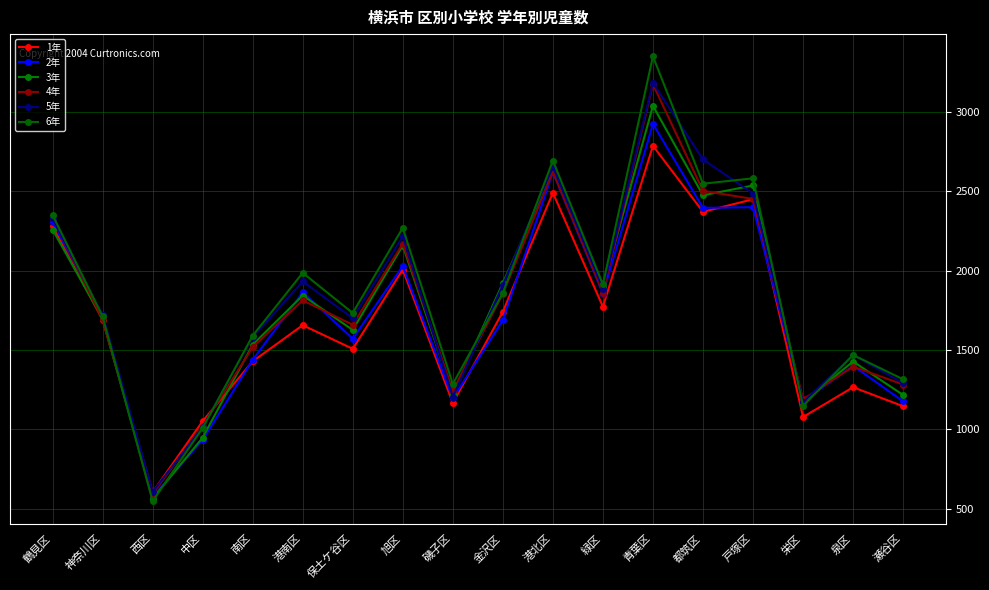

What are all the series names shown in the legend?

1年, 2年, 3年, 4年, 5年, 6年